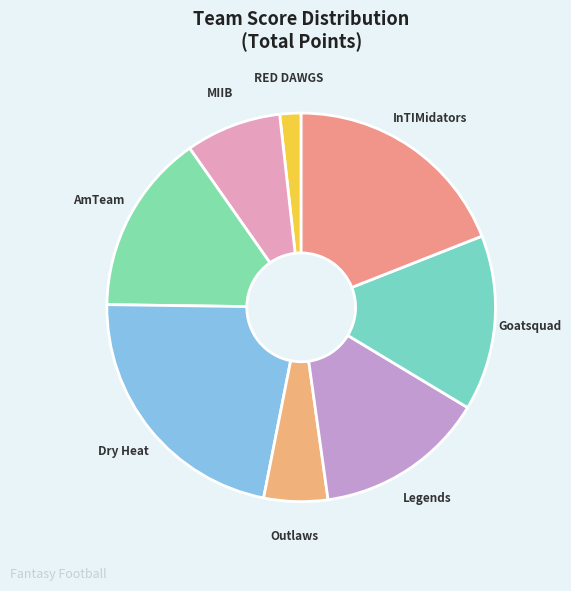

Count the number of slices in the pie.

8